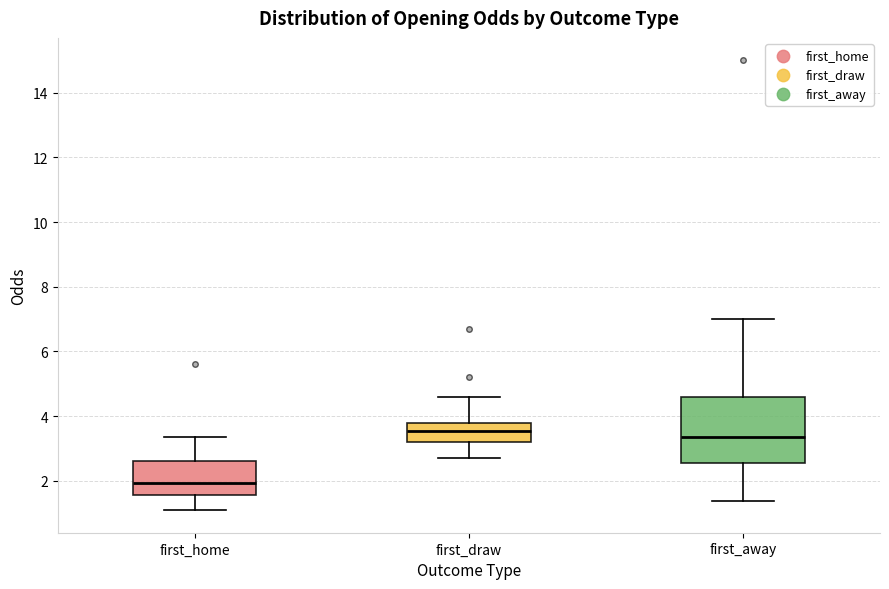

Reading left to right, read every box against the y-axis: the position of its median line, the range the box covers, and the ends of its whiskers. The values are not printed on the chart, so give them approximately, as read against the axis.

first_home: median 2.0, box 1.6 to 2.6, whiskers 1.0 to 3.4
first_draw: median 3.6, box 3.2 to 3.8, whiskers 2.8 to 4.6
first_away: median 3.4, box 2.6 to 4.6, whiskers 1.4 to 7.0